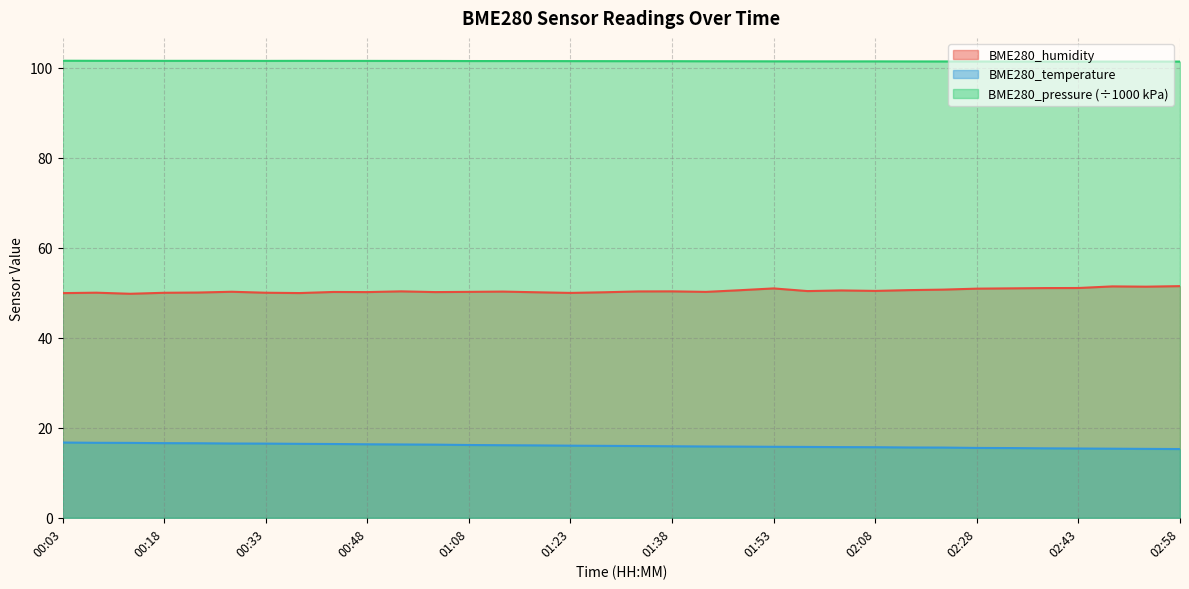

The BME280_pressure series shows 101.5 at 00:33. True or false?

True